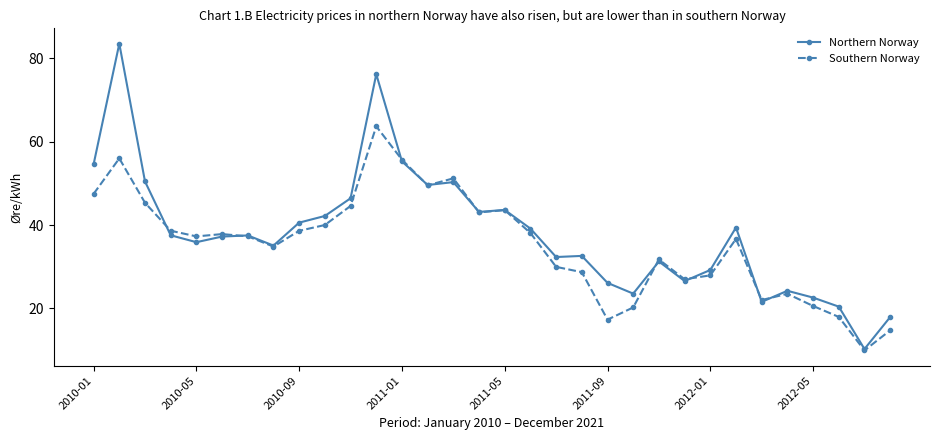

What is the sum of all Northern Norway values?

1216.4